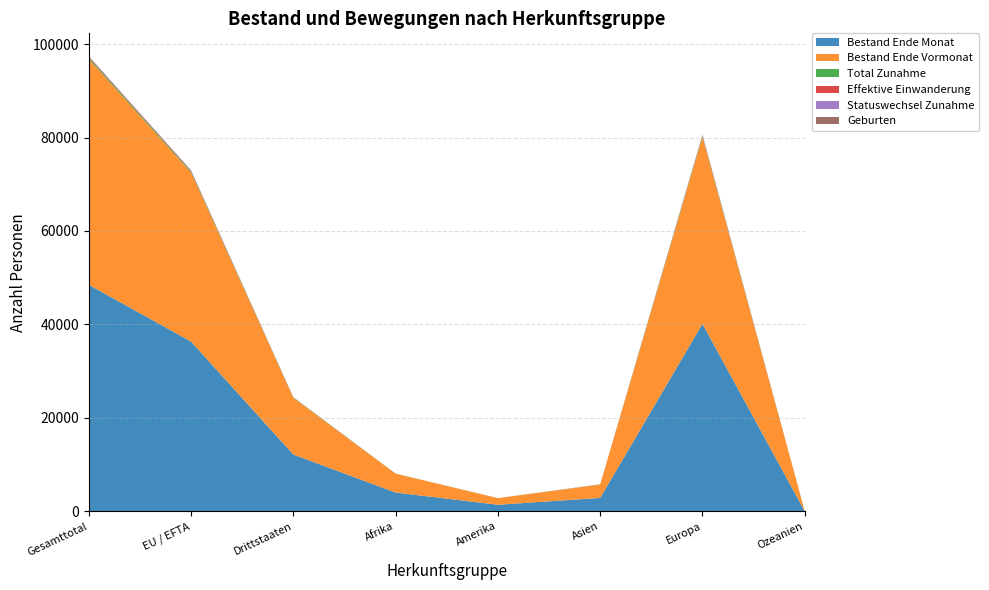

Reading right to left, transcribe all the data shown in this chart.

Bestand Ende Monat: 23	40128	2874	1410	4022	12155	36330	48485
Bestand Ende Vormonat: 23	39979	2853	1412	4019	12133	36182	48315
Total Zunahme: 0	257	38	8	27	85	246	331
Effektive Einwanderung: 0	149	17	5	10	33	148	181
Statuswechsel Zunahme: 0	70	4	2	4	13	67	80
Geburten: 0	25	3	0	1	6	23	29